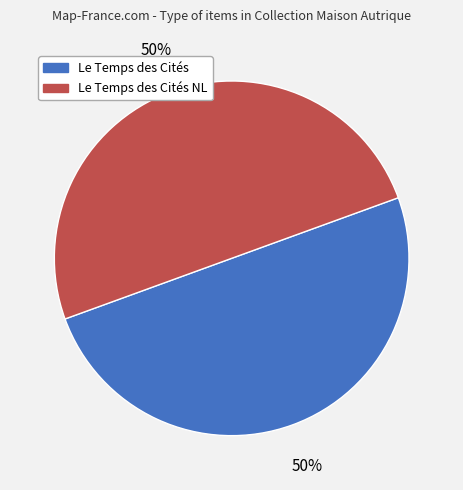

What percentage is the Le Temps des Cités slice, to the nearest percent?

50%